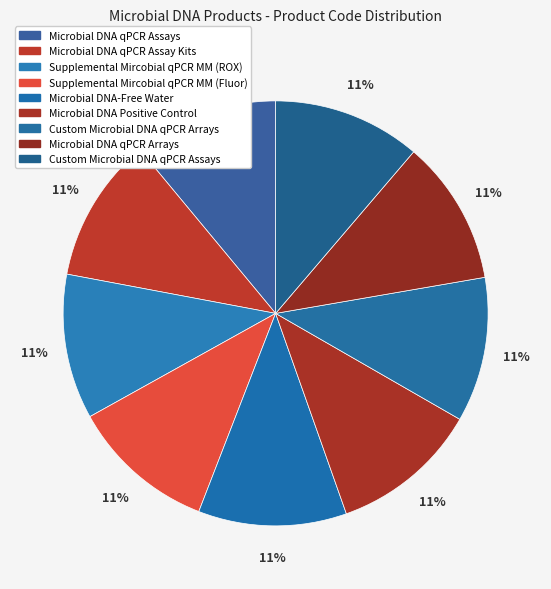

How many segments does this pie chart have?

9